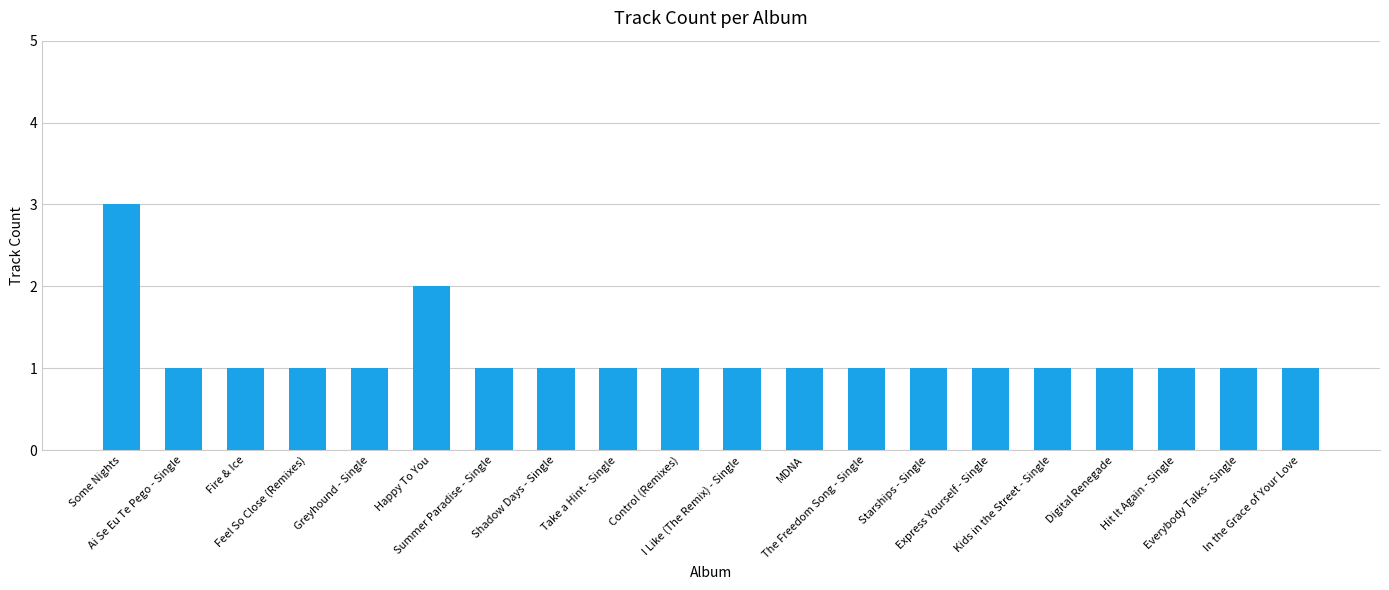

What is the maximum value shown in the chart?

3